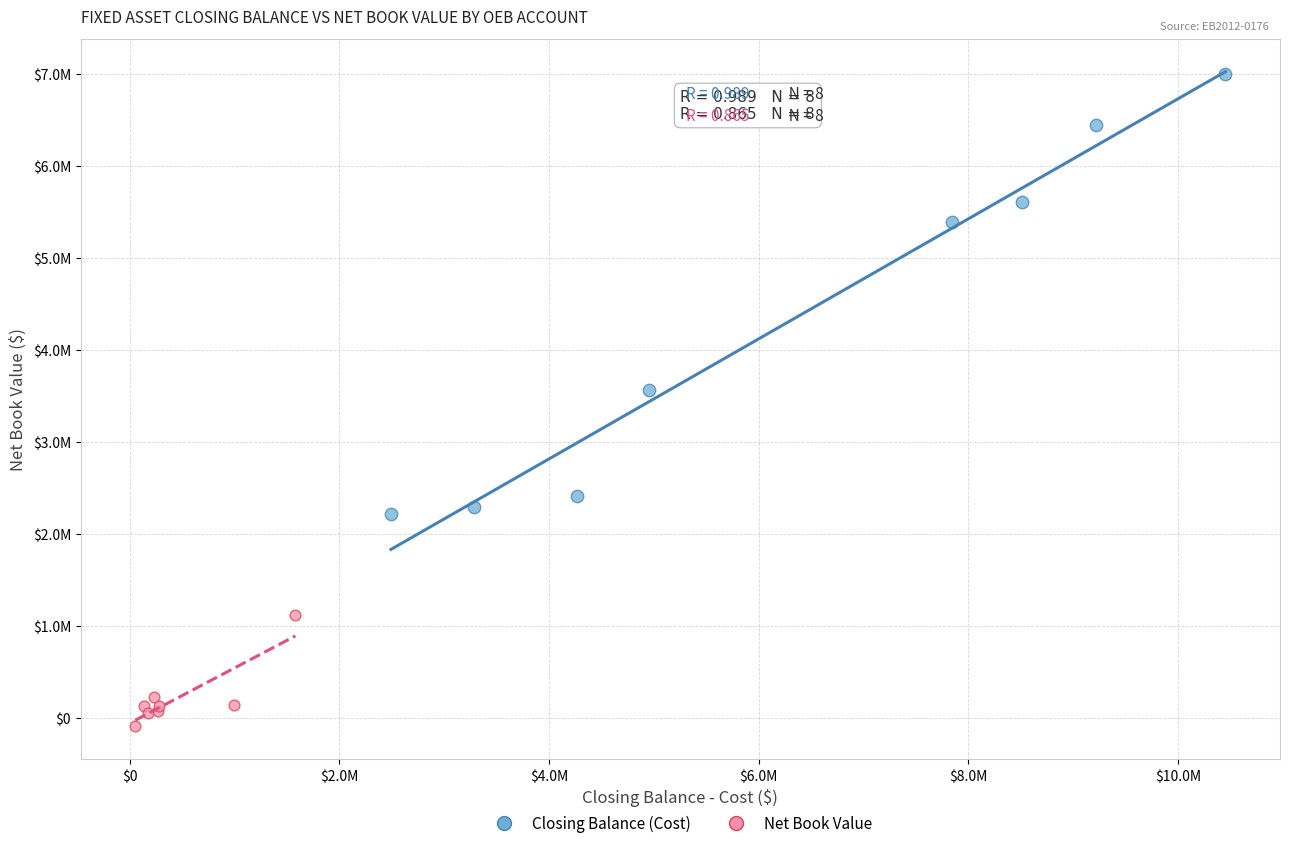

Which series contains the highest Y value?

Closing Balance (Cost)